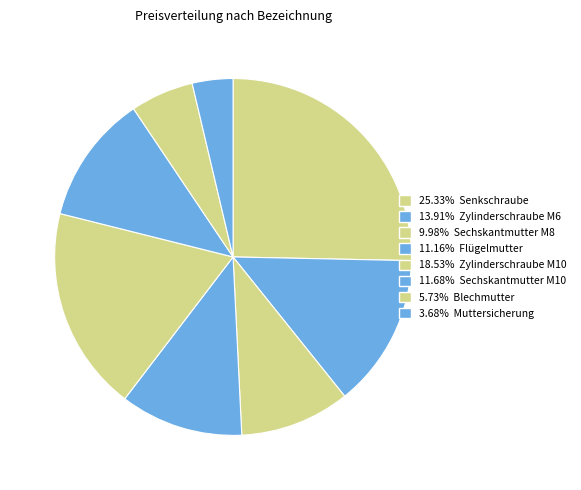

Which slice is the largest?

Senkschraube